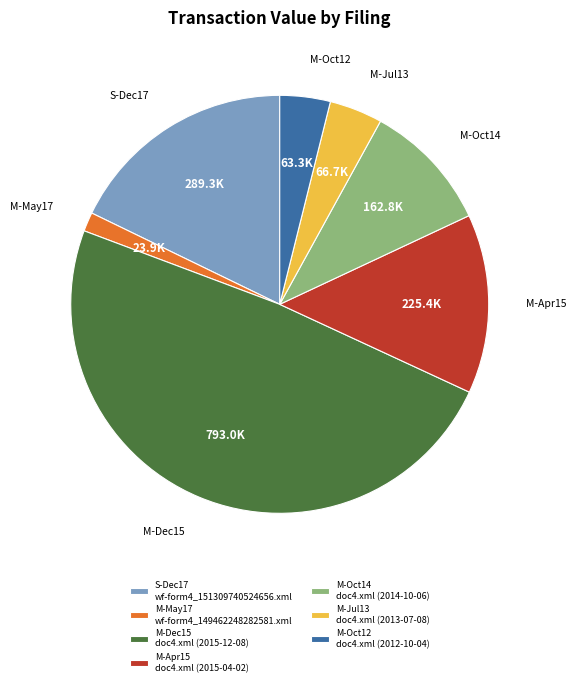

Combined, do S-Dec17 and M-May17 account for over 50%?

No